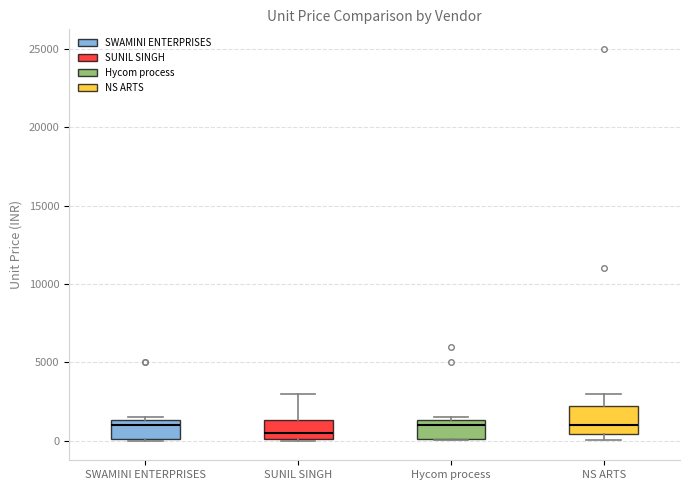

Reading left to right, transcribe this box plot: for each box, give where its median line is, the range the box spans, and where its two whiskers end, as read against the y-axis. The values are not printed on the chart, so give them approximately, as read against the axis.

SWAMINI ENTERPRISES: median 1000, box 0 to 1500, whiskers 0 to 1500 (just above the box's upper edge)
SUNIL SINGH: median 500, box 0 to 1500, whiskers 0 to 3000
Hycom process: median 1000, box 0 to 1500, whiskers 0 to 1500 (just above the box's upper edge)
NS ARTS: median 1000, box 500 to 2500, whiskers 0 to 3000